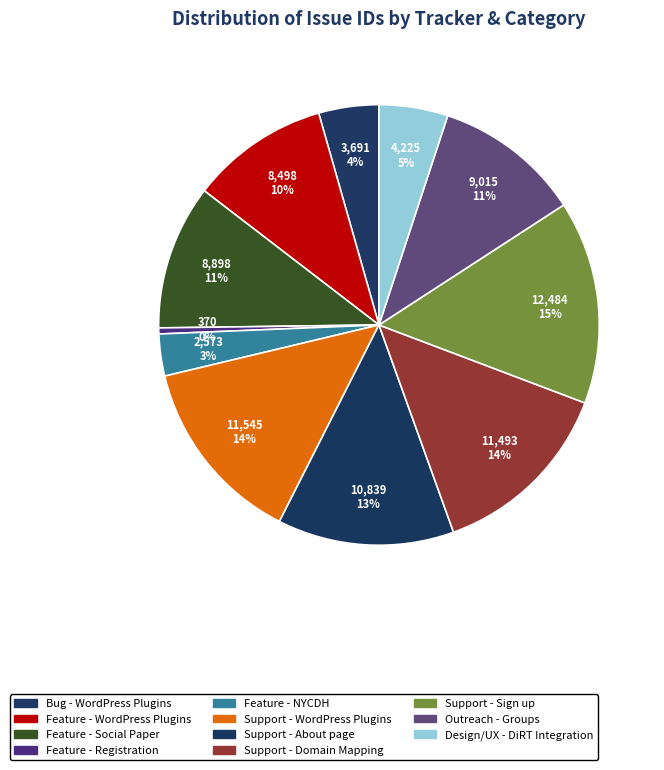

What is the largest slice in the pie chart?

Support - Sign up